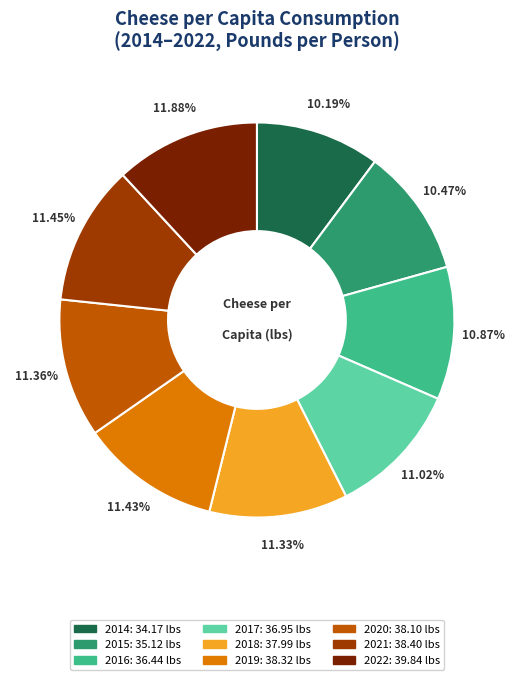

Is there any slice that represents more than half of the pie?

No